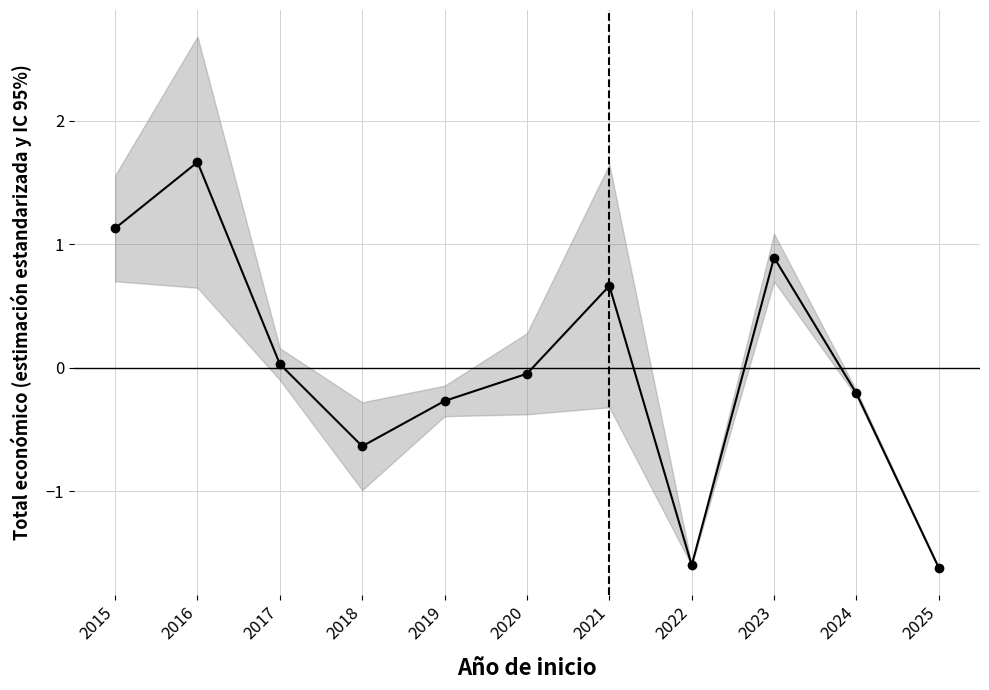

The chart shows a value of -0.6 at 2018. True or false?

True